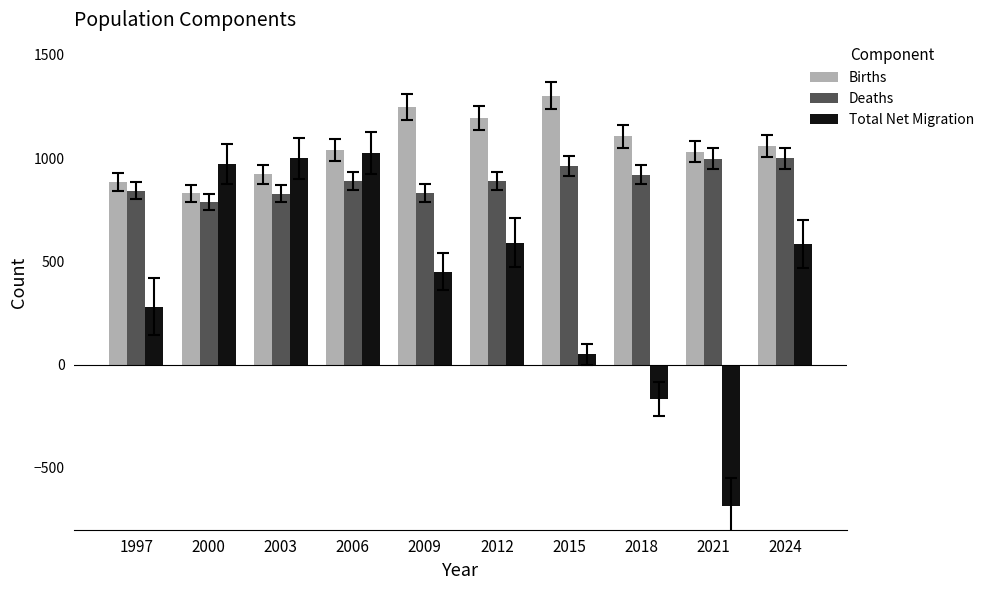

What is the lowest value of the Births series?

829